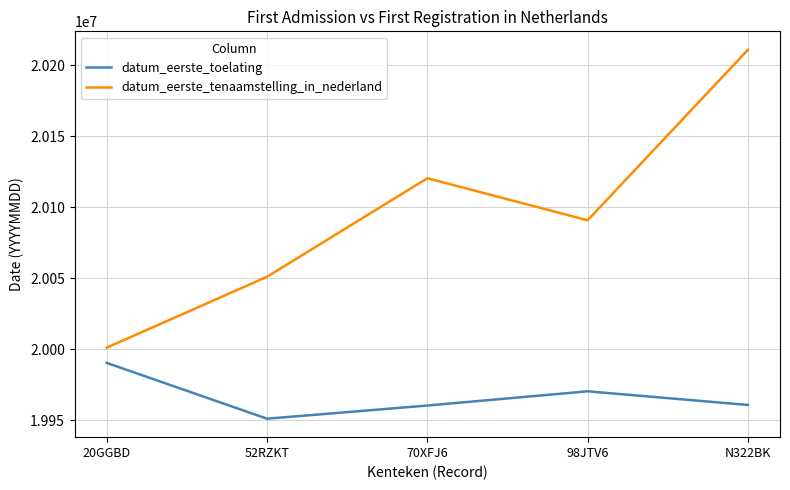

Where is the first local maximum for datum_eerste_toelating?

98JTV6